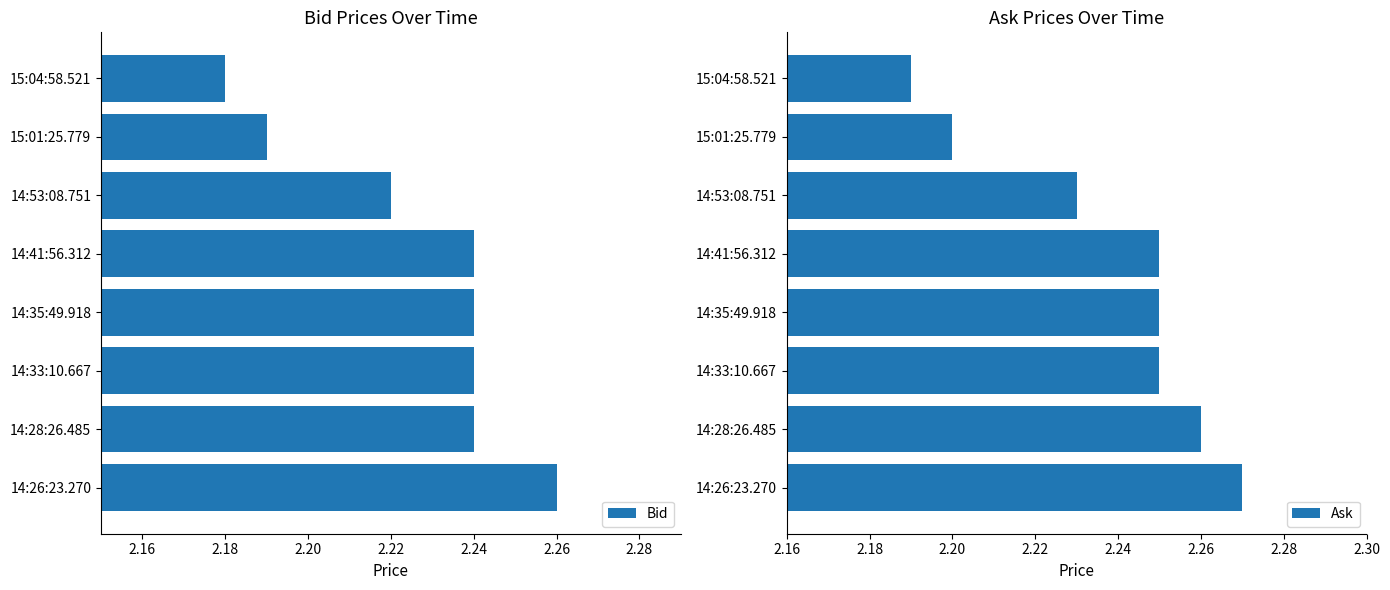

Does the chart contain stacked bars?

No